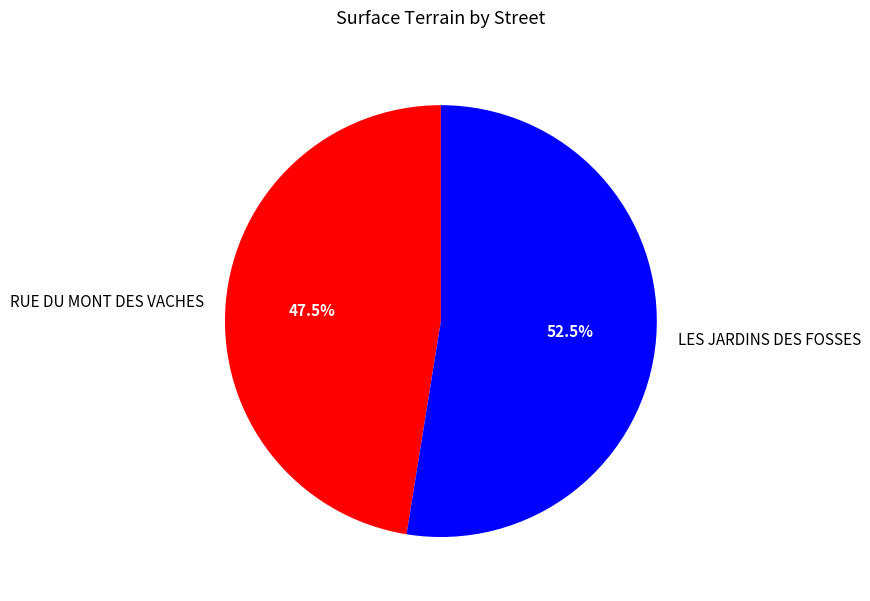

Is the sum of RUE DU MONT DES VACHES and LES JARDINS DES FOSSES greater than half?

Yes